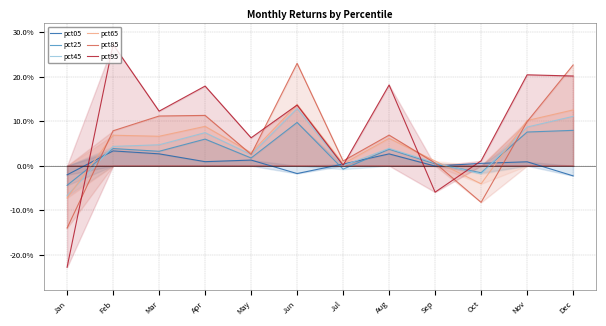

Is it true that pct85 equals -0.1 at Jan?

True